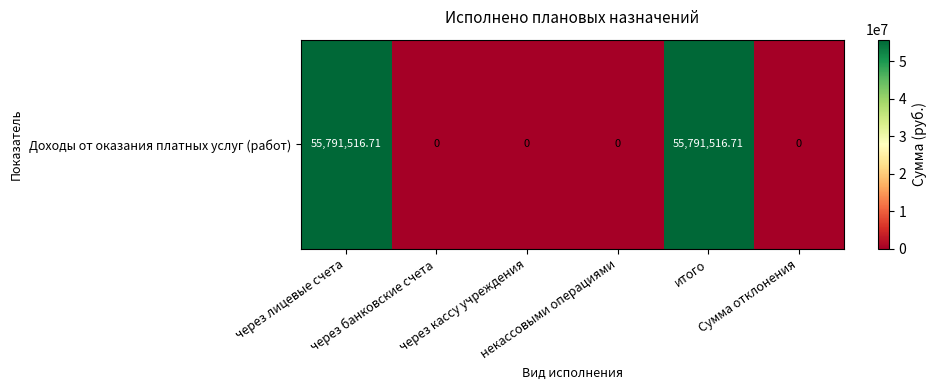

Reading left to right, extract all data points from this chart.

через лицевые счета=55791516.7	через банковские счета=0.0	через кассу учреждения=0.0	некассовыми операциями=0.0	итого=55791516.7	Сумма отклонения=0.0